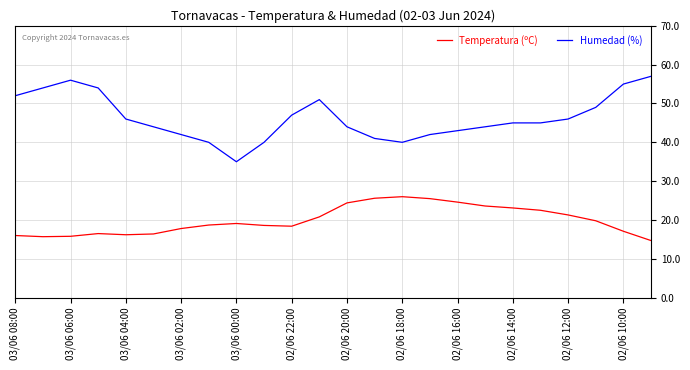

What is the highest value of the Humedad (%) series?

57.0